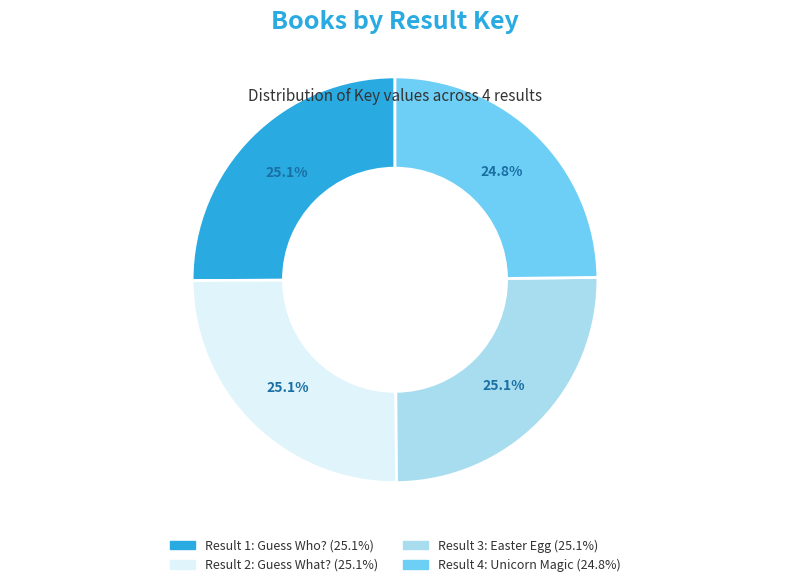

Is there any slice that represents more than half of the pie?

No